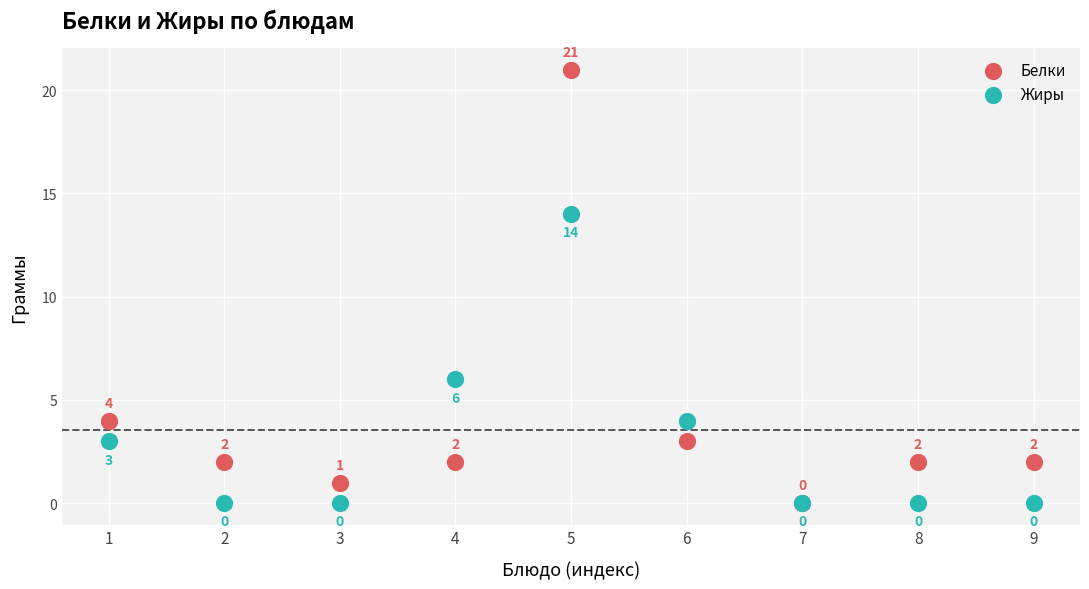

In the Белки series, what Y value is closest to 10?

4